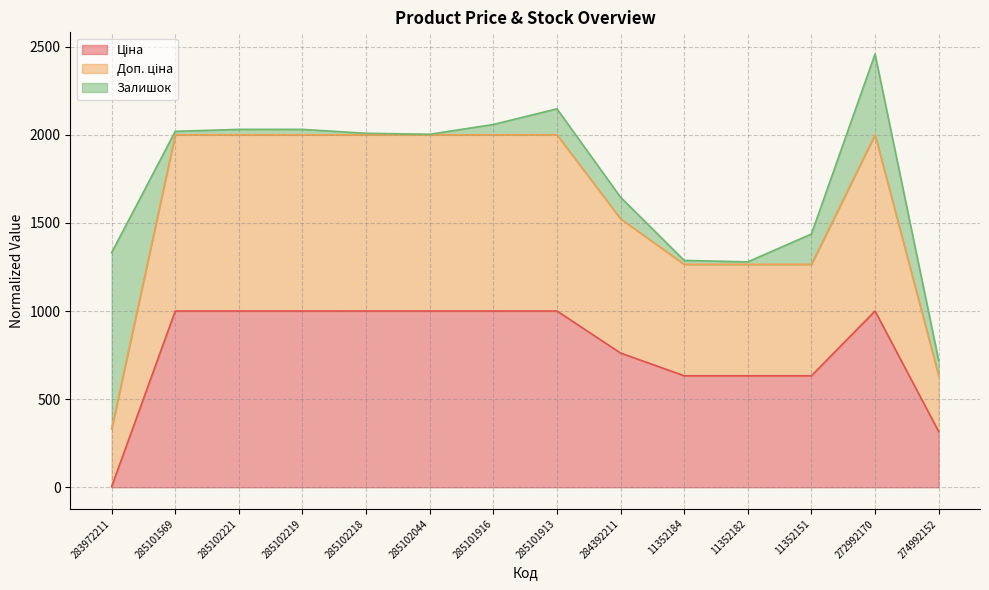

True or false: Ціна and Доп. ціна intersect in this chart.

False